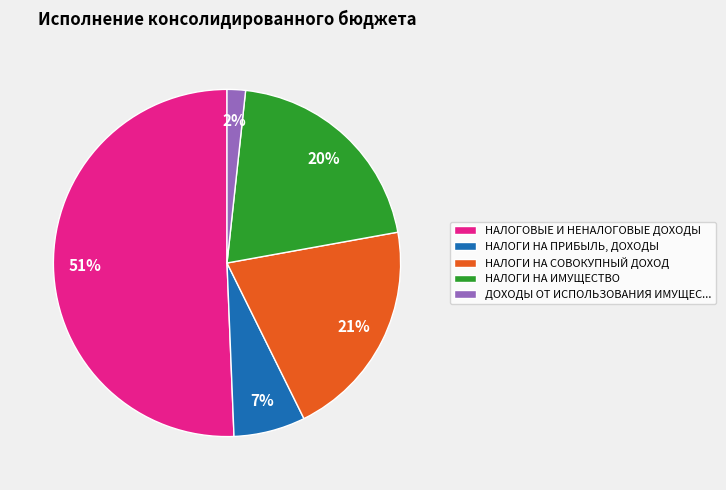

Is it true that НАЛОГИ НА ПРИБЫЛЬ, ДОХОДЫ is 7% of the pie?

True